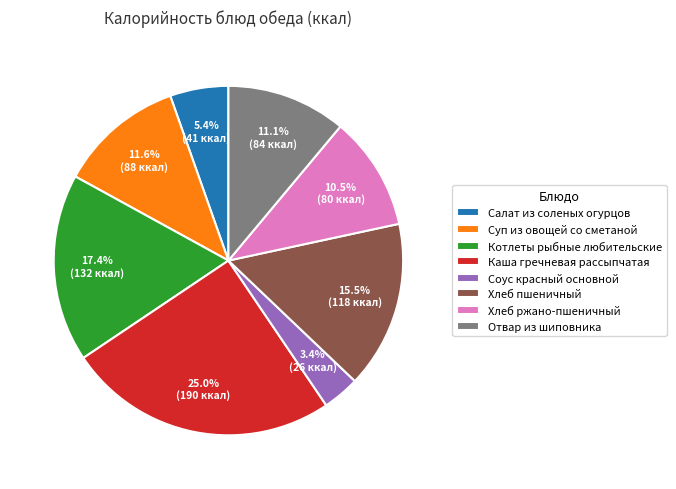

Rank the categories by value from lowest to highest.

Соус красный основной, Салат из соленых огурцов, Хлеб ржано-пшеничный, Отвар из шиповника, Суп из овощей со сметаной, Хлеб пшеничный, Котлеты рыбные любительские, Каша гречневая рассыпчатая